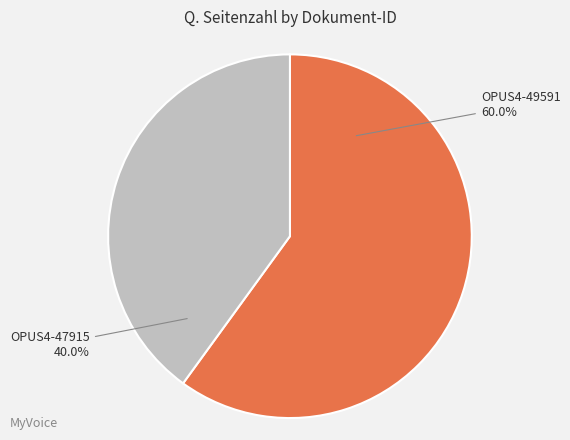

What is the ratio of the value at OPUS4-47915 to the value at OPUS4-49591?

0.7